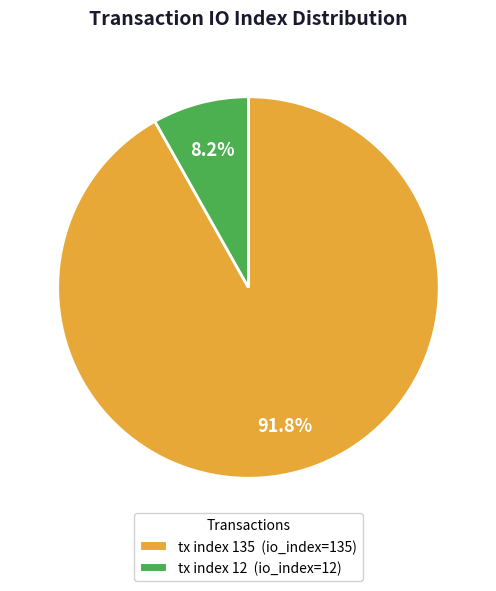

To the nearest percent, what portion does tx index 135 represent?

92%